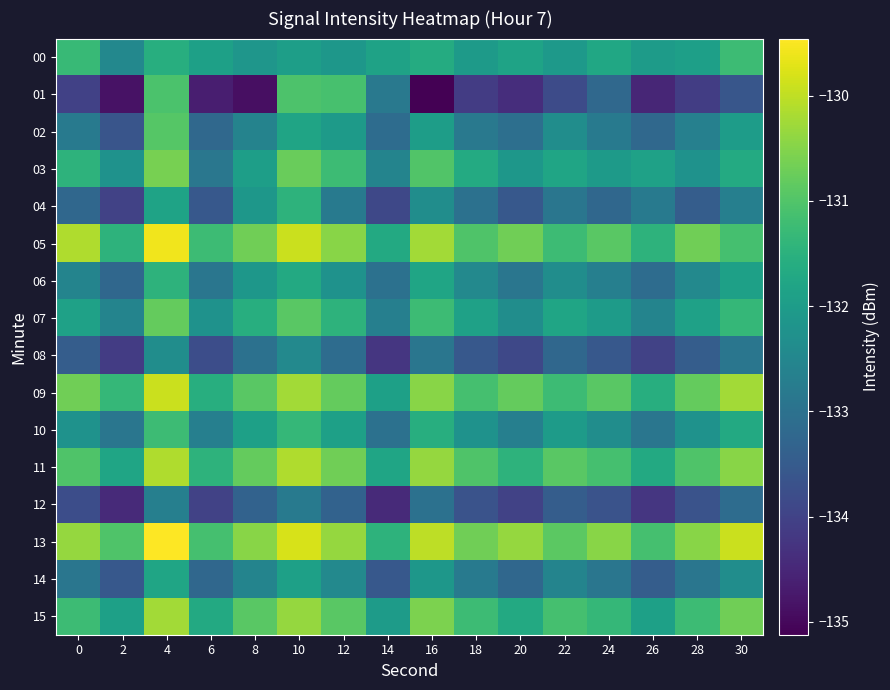

Reading left to right, extract all data points from this chart.

00: 0=-131.3	2=-132.5	4=-131.6	6=-131.9	8=-132.1	10=-132.0	12=-132.1	14=-131.9	16=-131.6	18=-132.0	20=-131.8	22=-132.1	24=-131.7	26=-132.0	28=-131.9	30=-131.2
01: 0=-134.0	2=-134.8	4=-131.1	6=-134.7	8=-134.9	10=-131.0	12=-131.1	14=-132.8	16=-135.1	18=-134.1	20=-134.4	22=-133.8	24=-133.2	26=-134.5	28=-134.1	30=-133.6
02: 0=-132.8	2=-133.6	4=-130.9	6=-133.2	8=-132.6	10=-131.8	12=-132.0	14=-133.1	16=-132.0	18=-132.8	20=-133.1	22=-132.3	24=-132.8	26=-133.2	28=-132.7	30=-132.0
03: 0=-131.5	2=-132.2	4=-130.6	6=-132.9	8=-131.9	10=-130.8	12=-131.2	14=-132.6	16=-131.0	18=-131.7	20=-132.1	22=-131.8	24=-132.0	26=-131.9	28=-132.2	30=-131.7
04: 0=-133.2	2=-134.0	4=-131.8	6=-133.6	8=-132.1	10=-131.5	12=-132.8	14=-133.9	16=-132.3	18=-133.0	20=-133.6	22=-132.9	24=-133.2	26=-132.8	28=-133.5	30=-132.7
05: 0=-130.1	2=-131.5	4=-129.6	6=-131.2	8=-130.7	10=-129.9	12=-130.5	14=-131.7	16=-130.2	18=-131.0	20=-130.7	22=-131.2	24=-130.9	26=-131.5	28=-130.7	30=-131.1
06: 0=-132.6	2=-133.2	4=-131.5	6=-132.9	8=-132.1	10=-131.7	12=-132.2	14=-133.0	16=-131.8	18=-132.5	20=-132.9	22=-132.3	24=-132.7	26=-133.1	28=-132.5	30=-131.9
07: 0=-131.9	2=-132.6	4=-130.8	6=-132.2	8=-131.6	10=-130.9	12=-131.5	14=-132.7	16=-131.2	18=-131.9	20=-132.3	22=-131.8	24=-132.0	26=-132.6	28=-131.9	30=-131.3
08: 0=-133.5	2=-134.1	4=-132.3	6=-133.8	8=-133.0	10=-132.5	12=-133.1	14=-134.2	16=-132.9	18=-133.6	20=-133.9	22=-133.2	24=-133.6	26=-134.0	28=-133.5	30=-132.9
09: 0=-130.7	2=-131.3	4=-129.9	6=-131.6	8=-130.9	10=-130.2	12=-130.8	14=-131.9	16=-130.5	18=-131.1	20=-130.8	22=-131.2	24=-130.9	26=-131.6	28=-130.8	30=-130.2
10: 0=-132.2	2=-132.9	4=-131.2	6=-132.7	8=-131.9	10=-131.3	12=-131.9	14=-133.0	16=-131.6	18=-132.2	20=-132.7	22=-132.0	24=-132.3	26=-132.9	28=-132.2	30=-131.7
11: 0=-131.0	2=-131.8	4=-130.1	6=-131.5	8=-130.8	10=-130.1	12=-130.7	14=-131.8	16=-130.3	18=-131.0	20=-131.5	22=-130.9	24=-131.1	26=-131.7	28=-131.0	30=-130.5
12: 0=-133.8	2=-134.5	4=-132.7	6=-134.0	8=-133.3	10=-132.8	12=-133.3	14=-134.5	16=-133.0	18=-133.7	20=-134.0	22=-133.5	24=-133.7	26=-134.2	28=-133.7	30=-133.1
13: 0=-130.3	2=-131.0	4=-129.5	6=-131.1	8=-130.5	10=-129.8	12=-130.3	14=-131.5	16=-130.0	18=-130.7	20=-130.3	22=-130.9	24=-130.5	26=-131.1	28=-130.5	30=-129.9
14: 0=-132.9	2=-133.6	4=-131.8	6=-133.2	8=-132.6	10=-131.9	12=-132.5	14=-133.6	16=-132.1	18=-132.8	20=-133.2	22=-132.6	24=-132.9	26=-133.5	28=-132.9	30=-132.3
15: 0=-131.2	2=-131.9	4=-130.2	6=-131.7	8=-130.9	10=-130.3	12=-130.9	14=-132.0	16=-130.6	18=-131.2	20=-131.7	22=-131.1	24=-131.3	26=-131.9	28=-131.2	30=-130.7